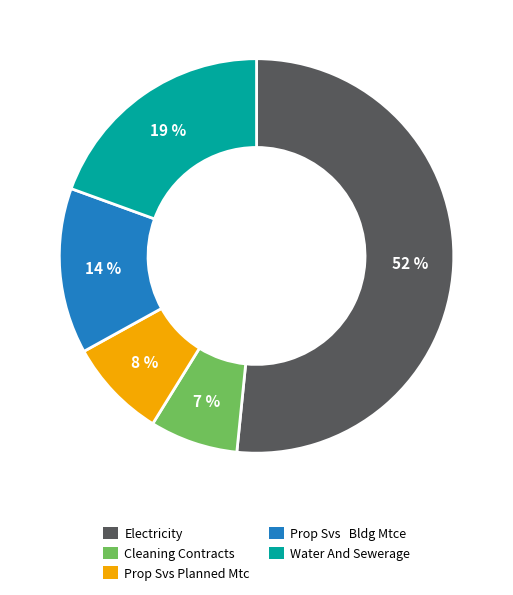

Count the number of slices in the pie.

5